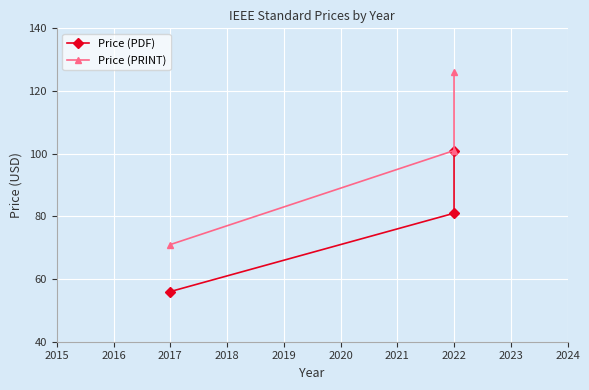

List the series in order of their overall mean, highest first.

Price (PRINT), Price (PDF)